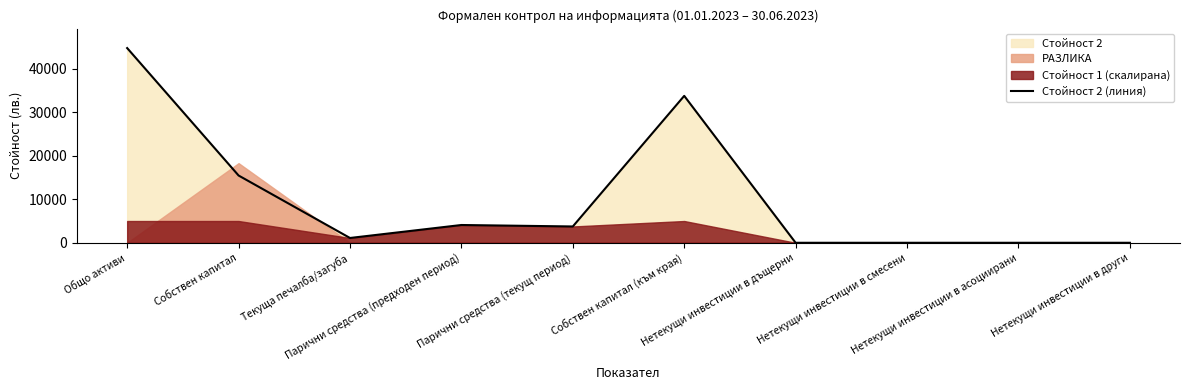

Which category has the lowest value across all series?

Нетекущи инвестиции в дъщерни